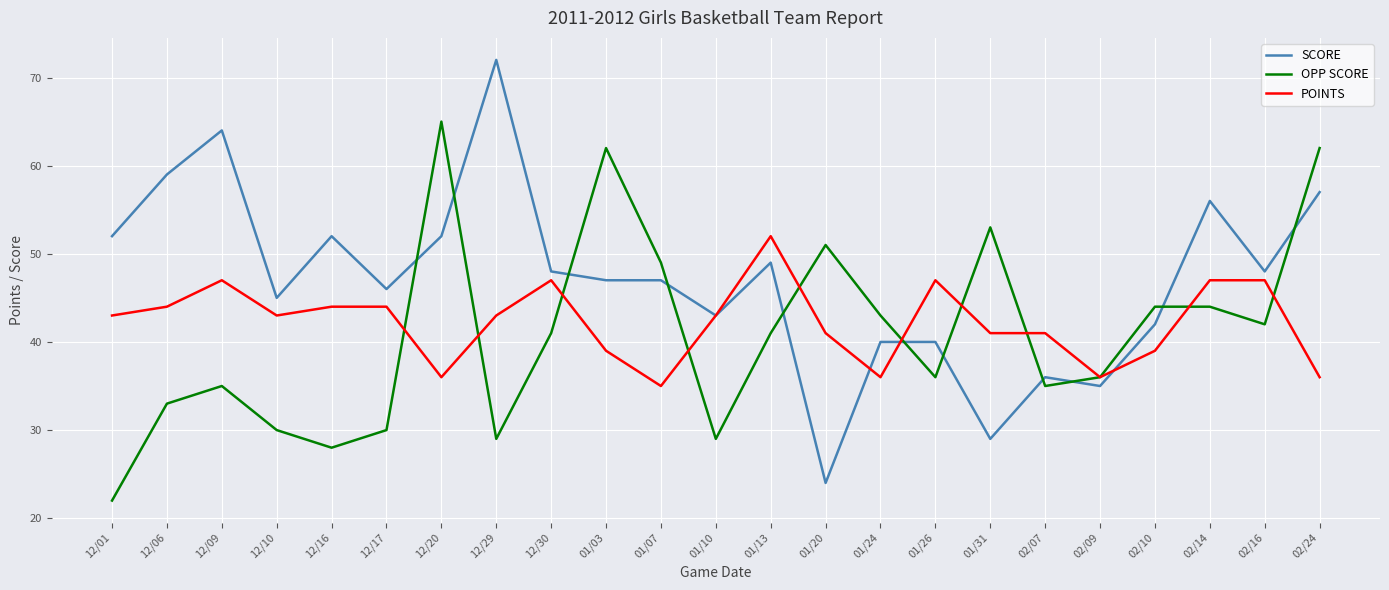

Which series has the widest spread of values?

SCORE